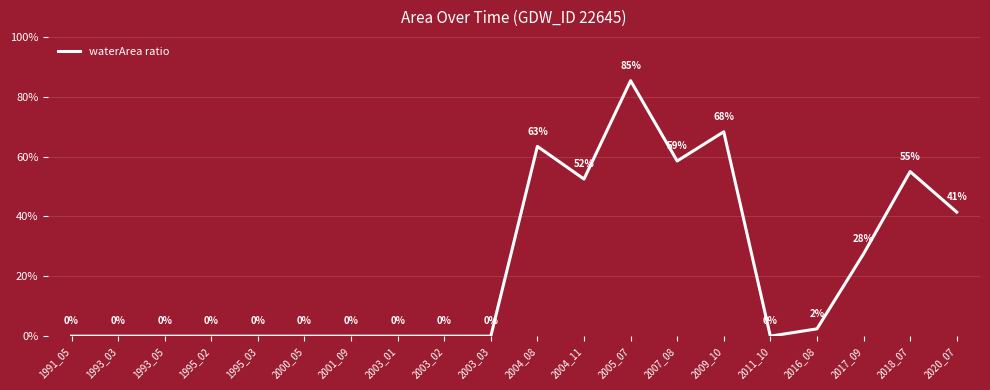

Does the chart have visible grid lines?

Yes